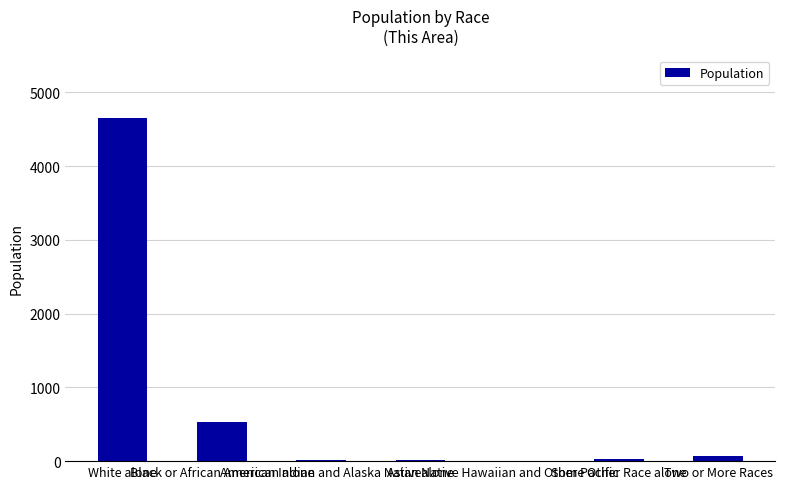

What is the maximum value shown in the chart?

4647